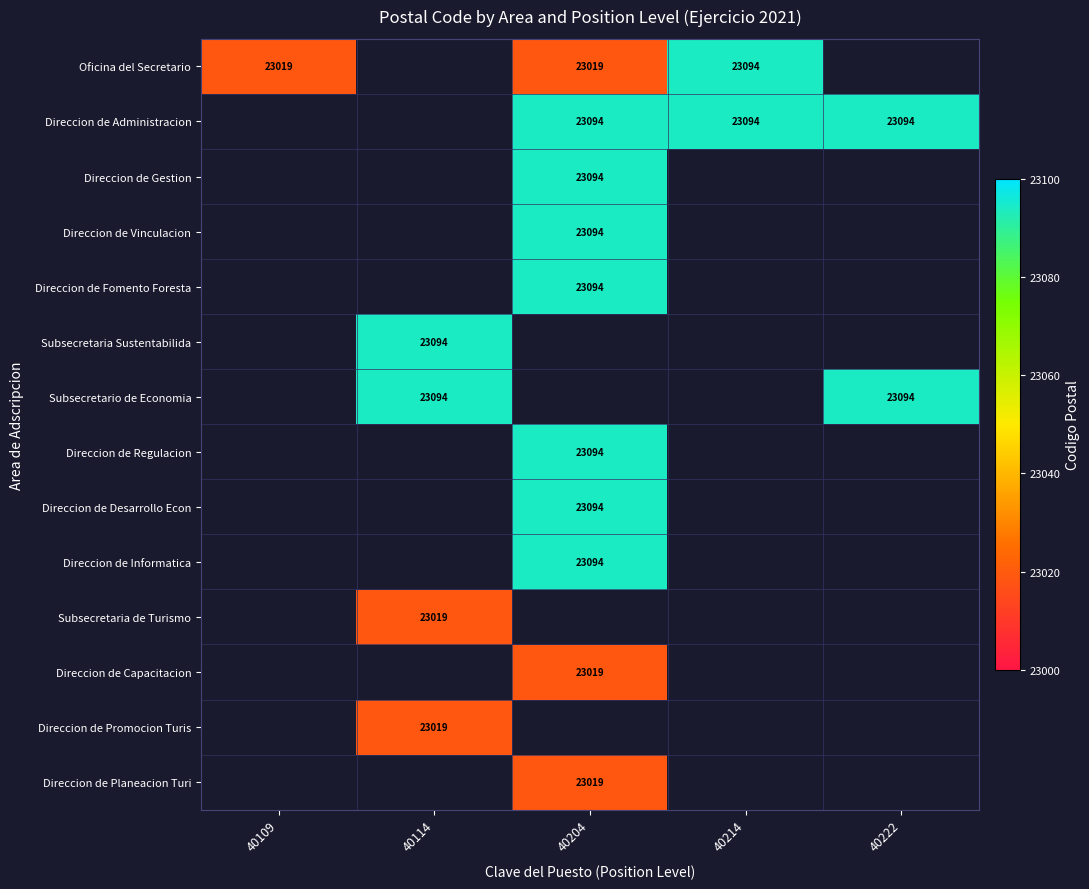

The value of Subsecretario de Economia at 40222 is 11001. True or false?

False